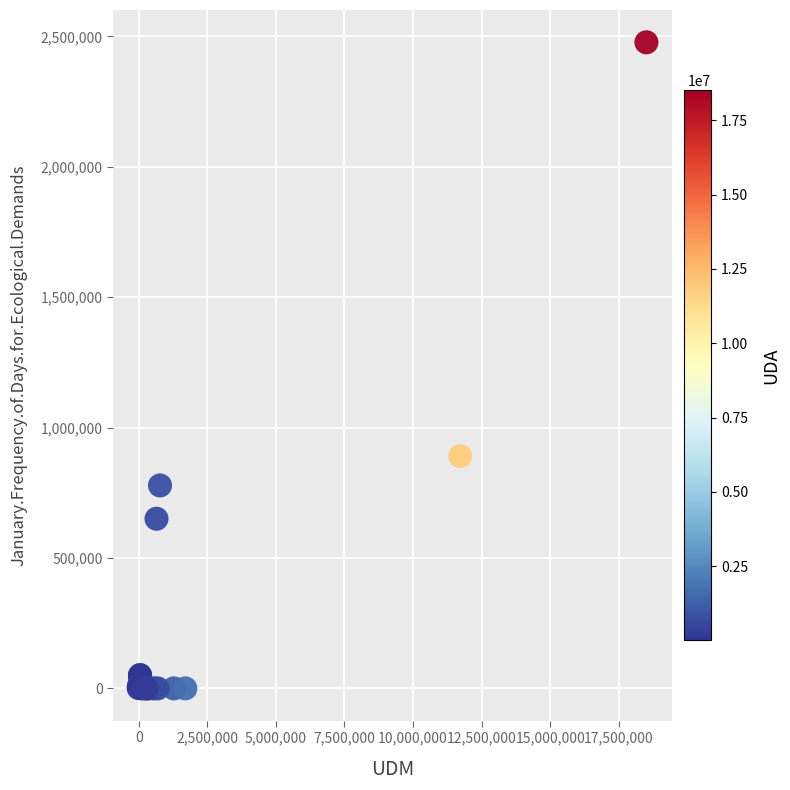

What Y value in the scatter plot is closest to 1238694?

890625.9